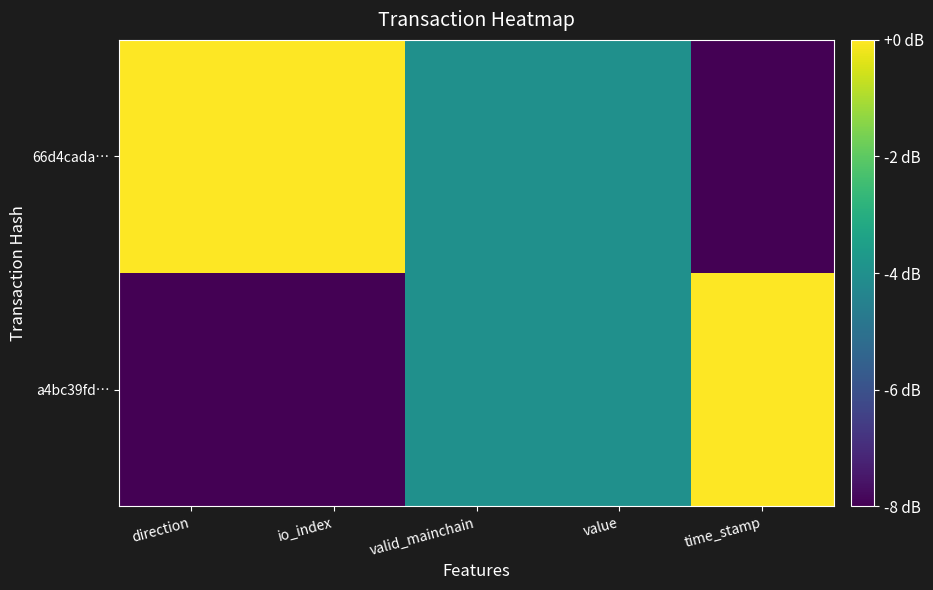

What is the total value across all series at io_index?

-8